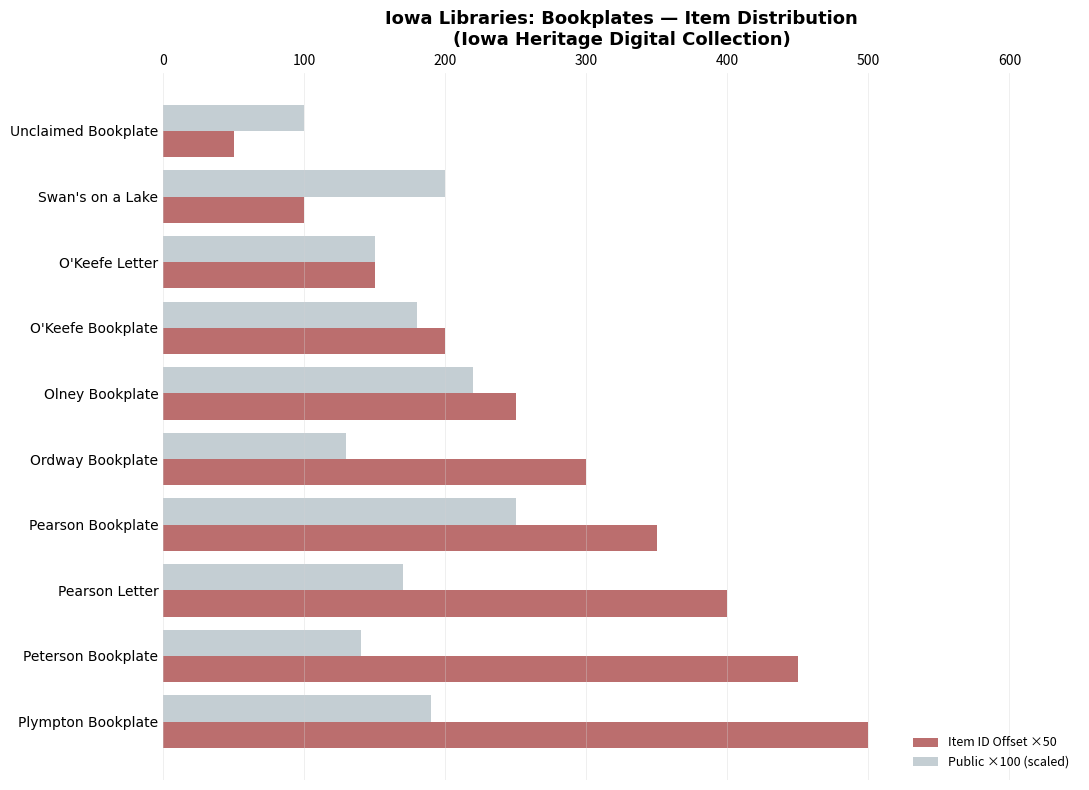

What is the sum of all Public ×100 (scaled) values?

1730